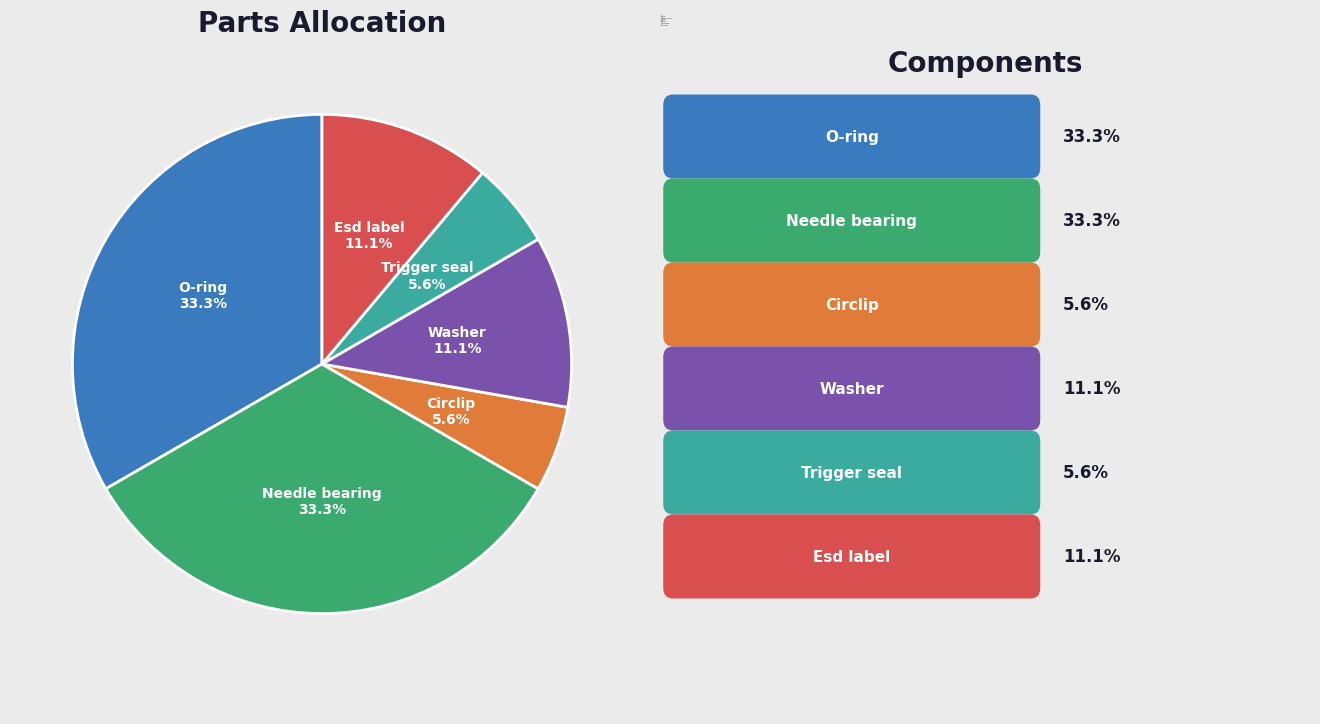

Is there a majority slice in this chart?

No